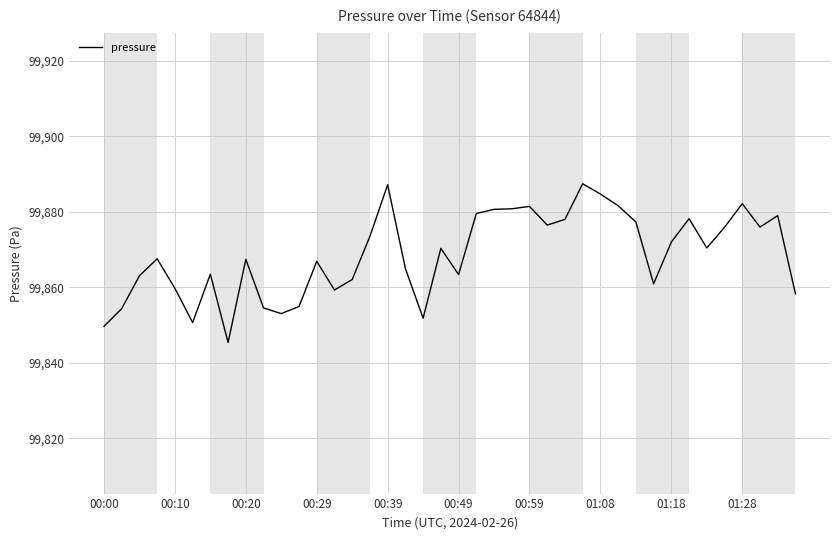

What is the minimum value shown in the chart?

99845.4